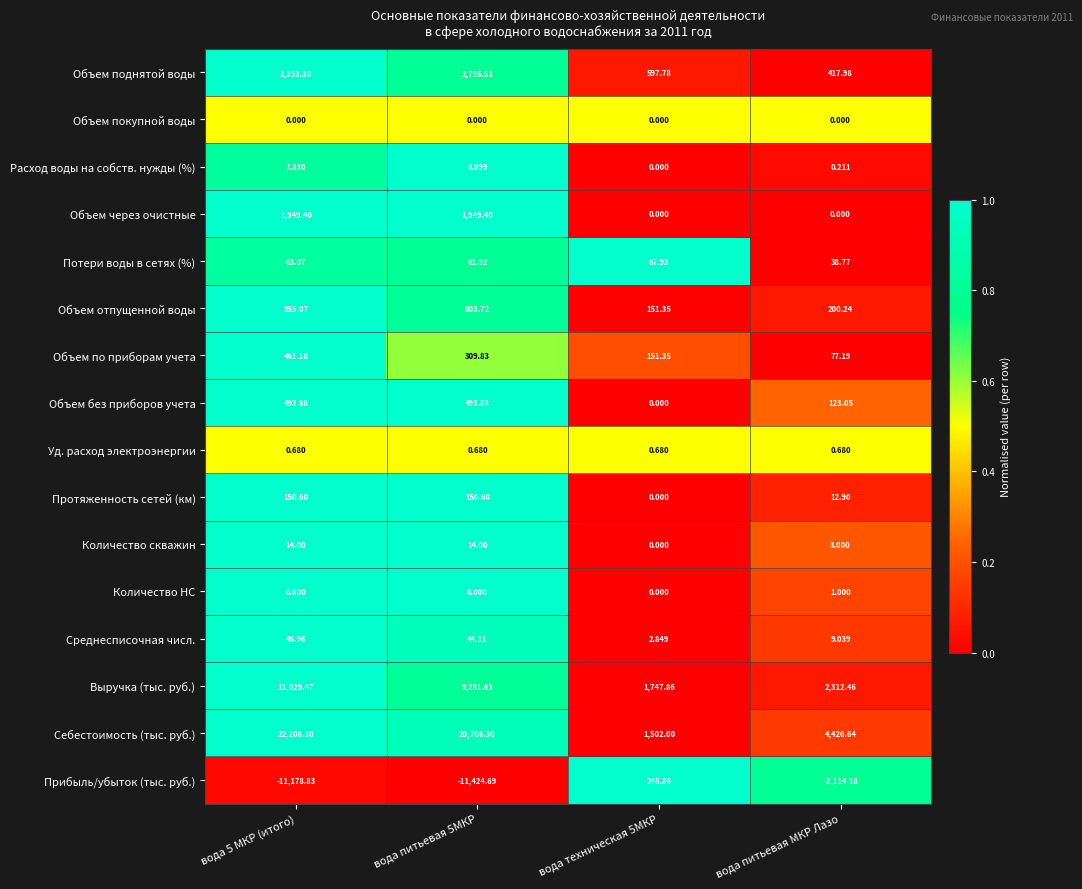

At which label is Протяженность сетей (км) closest to 75?

вода питьевая МКР Лазо